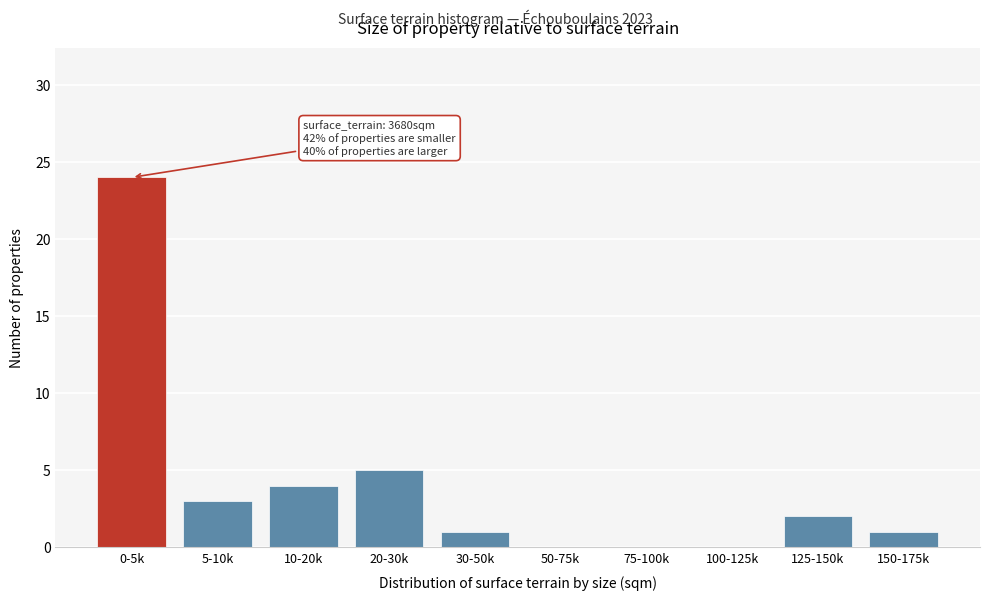

Reading left to right, list all the values displayed in this chart.

0-5k=24	5-10k=3	10-20k=4	20-30k=5	30-50k=1	50-75k=0	75-100k=0	100-125k=0	125-150k=2	150-175k=1